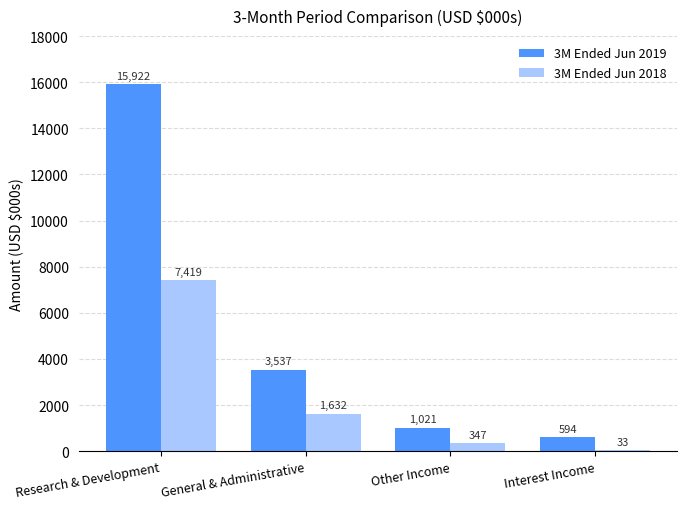

What value does the 3M Ended Jun 2018 series have at General & Administrative, to the nearest 100?

1600